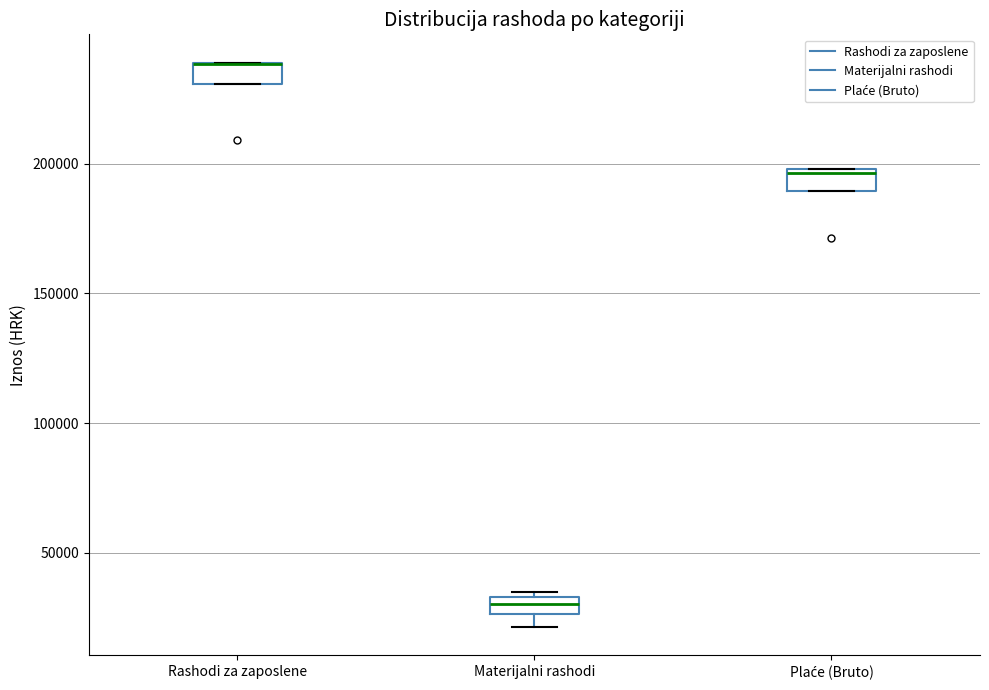

Where does the median line of the box for Materijalni rashodi sit on the y-axis? The values are not printed on the chart, so give them approximately, as read against the axis.

30000